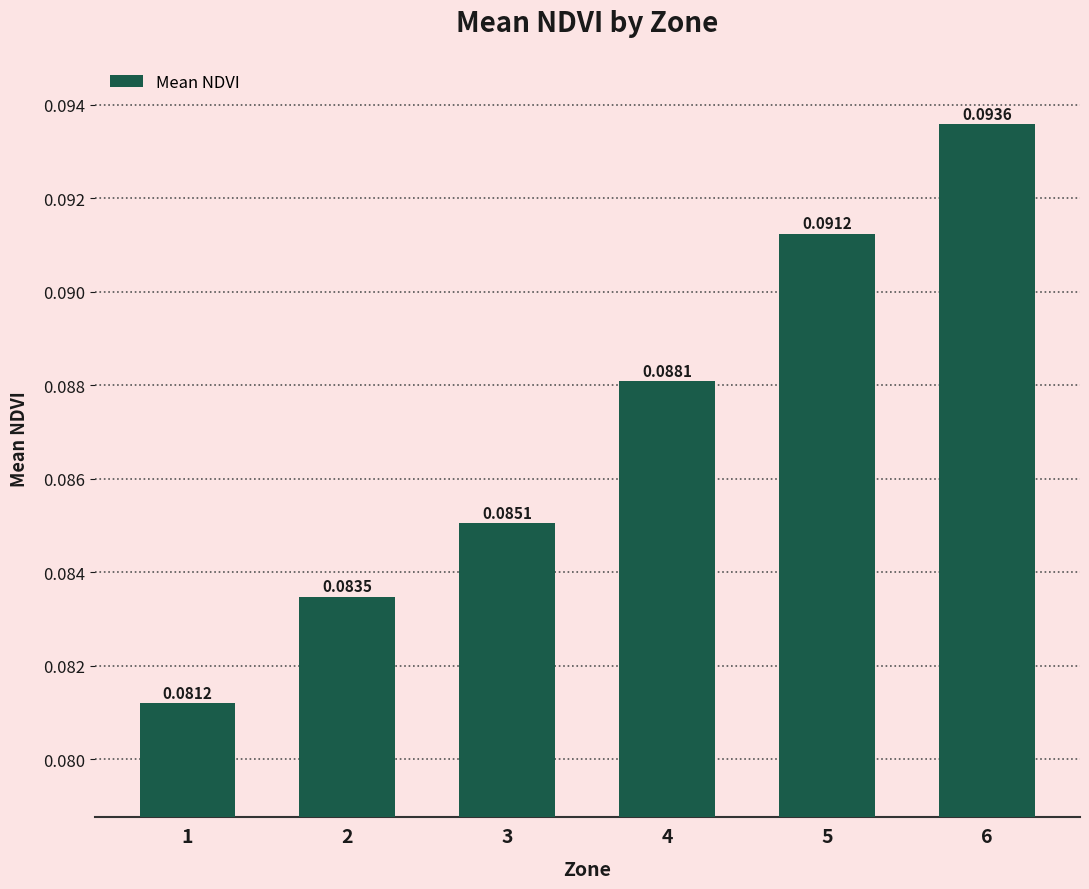

Between 5 and 6, which is larger?

6